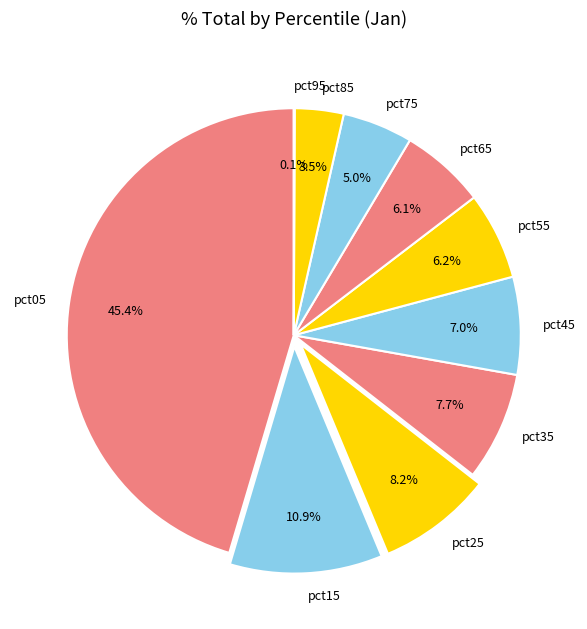

What percentage do pct45 and pct55 together represent?

13.2%